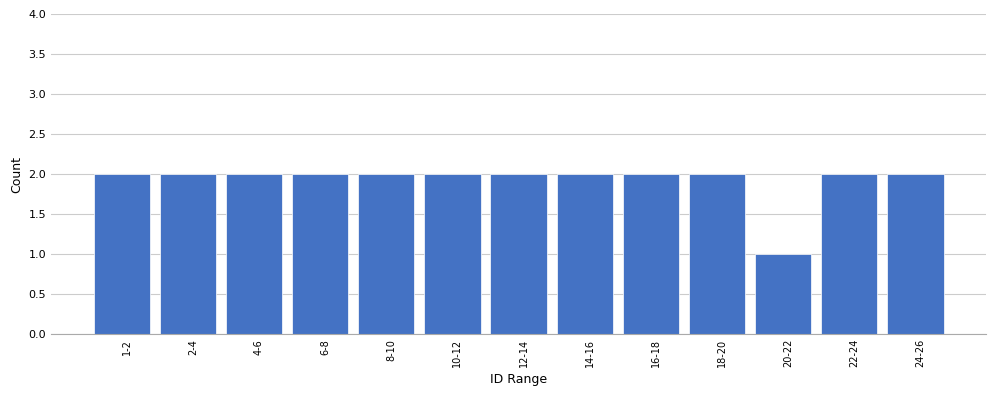

Reading left to right, list all the values displayed in this chart.

2	2	2	2	2	2	2	2	2	2	1	2	2